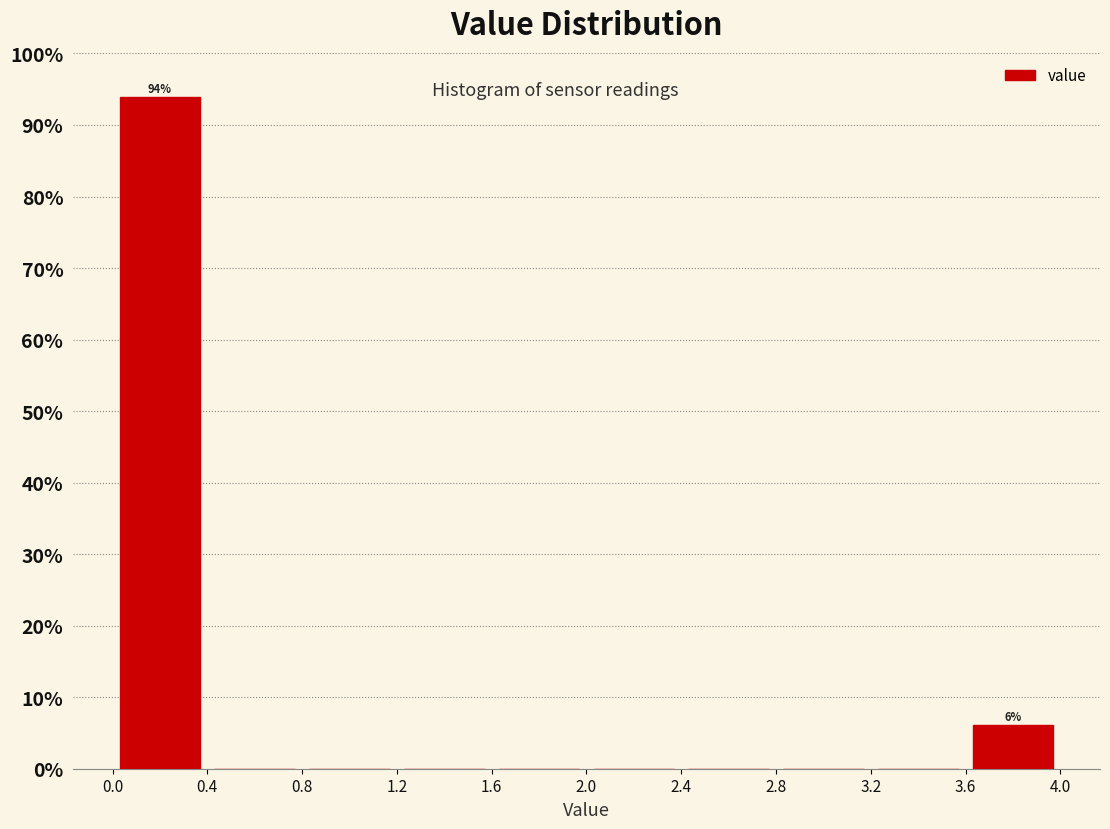

Over which range of the x-axis is the bar tallest?

0.0 to 0.4